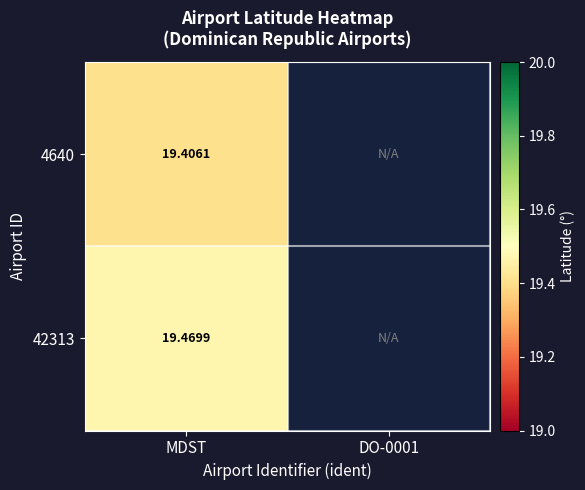

Is the value of 4640 at MDST greater than the value of 42313 at MDST?

No